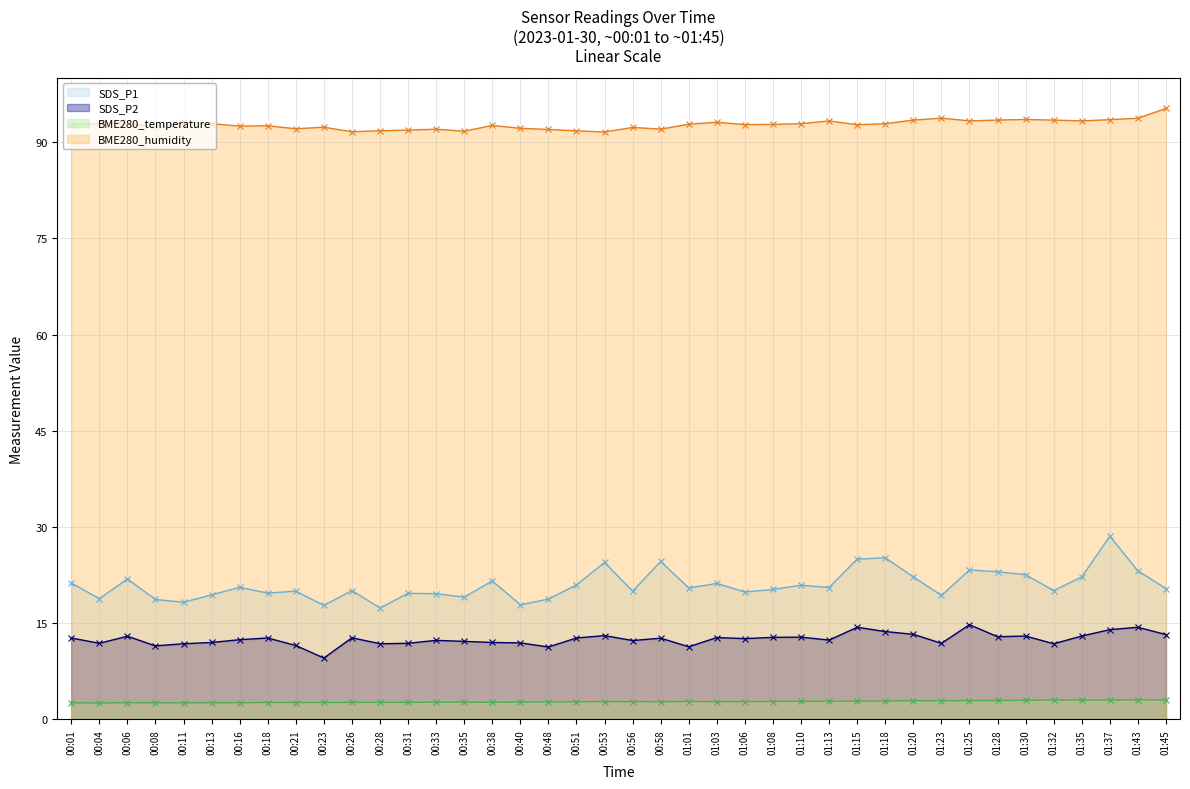

Which series has the largest range (max minus min)?

SDS_P1 (line)